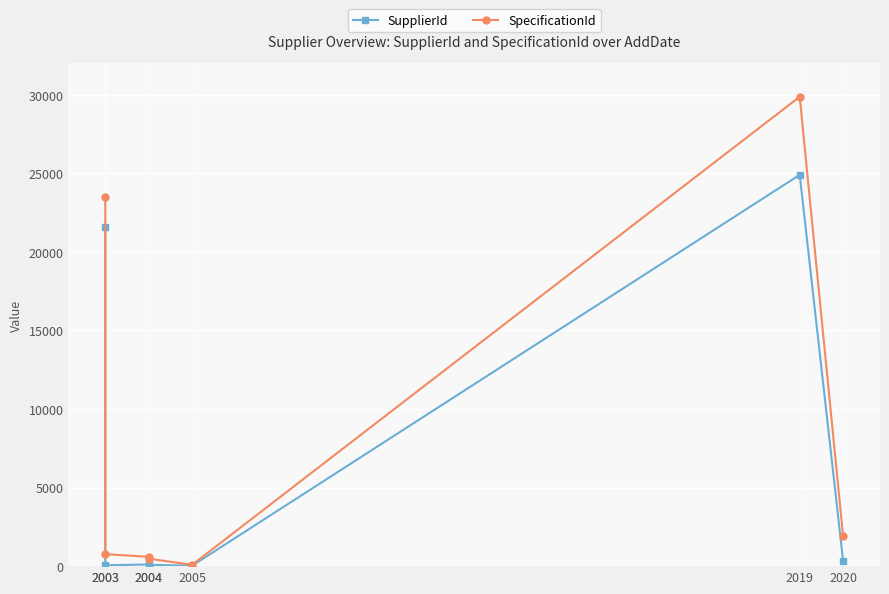

Reading left to right, transcribe all the data shown in this chart.

SupplierId: 21552	53	108	83	28	24897	334
SpecificationId: 23488	761	594	476	84	29866	1898